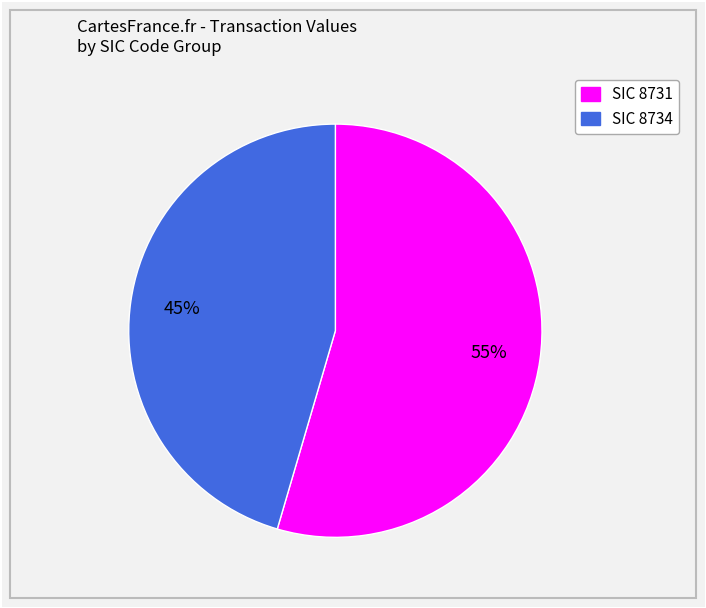

To the nearest percent, what is the average slice percentage?

50%